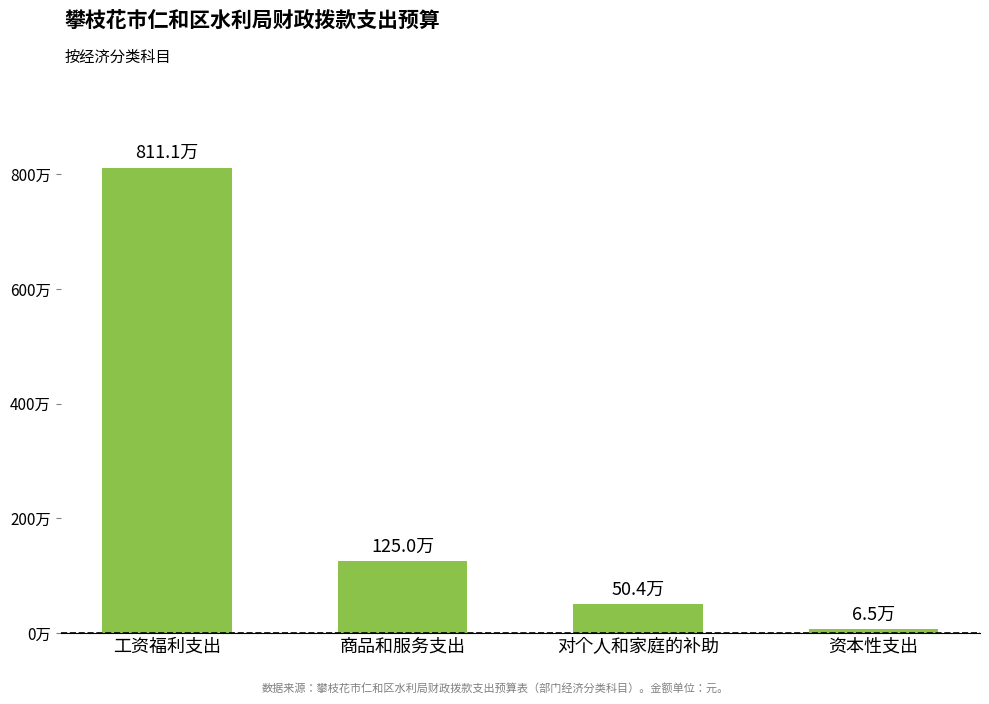

What is the value of the 2nd bar from the left?

1249657.2